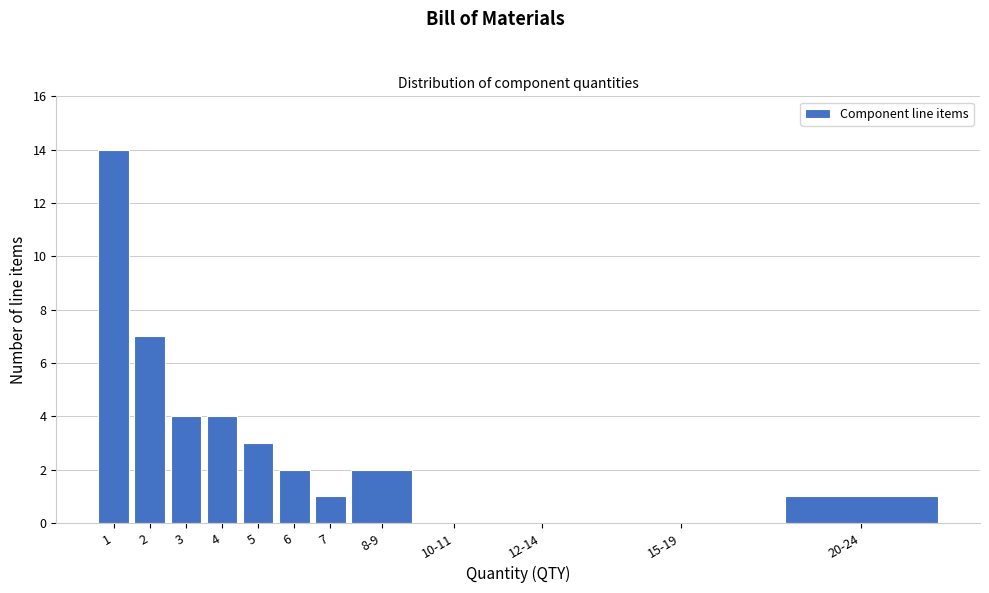

Reading left to right, transcribe all the data shown in this chart.

1=14	2=7	3=4	4=4	5=3	6=2	7=1	8-9=2	10-11=0	12-14=0	15-19=0	20-24=1